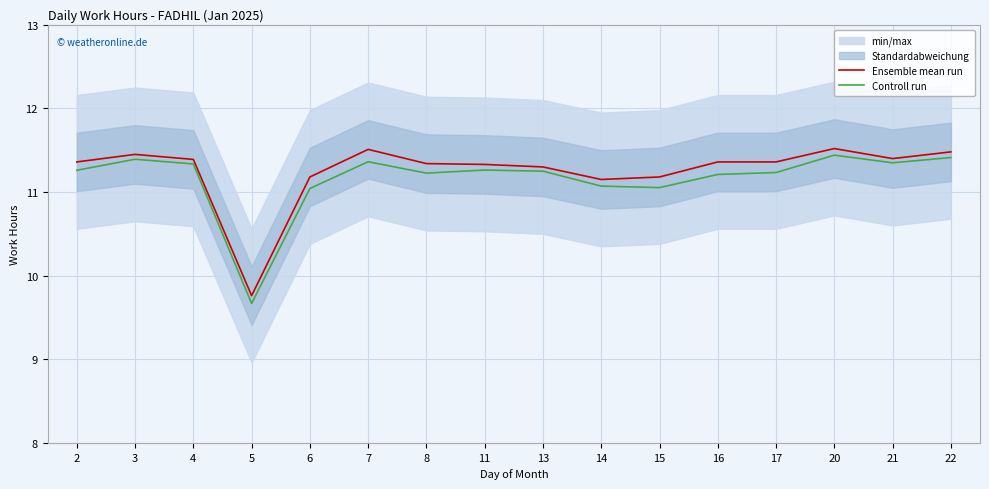

Which series has the largest total across all categories?

Ensemble mean run